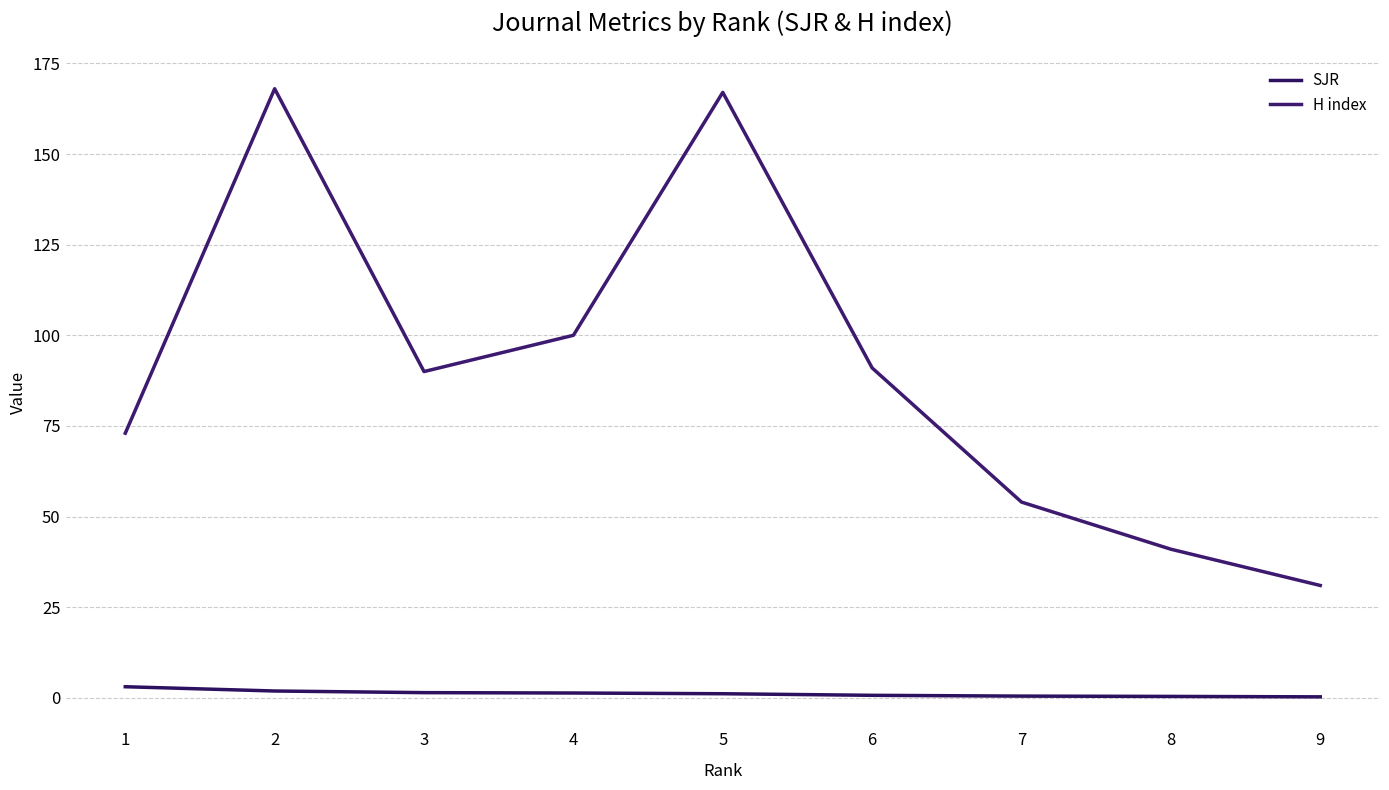

Which series has the largest total across all categories?

H index